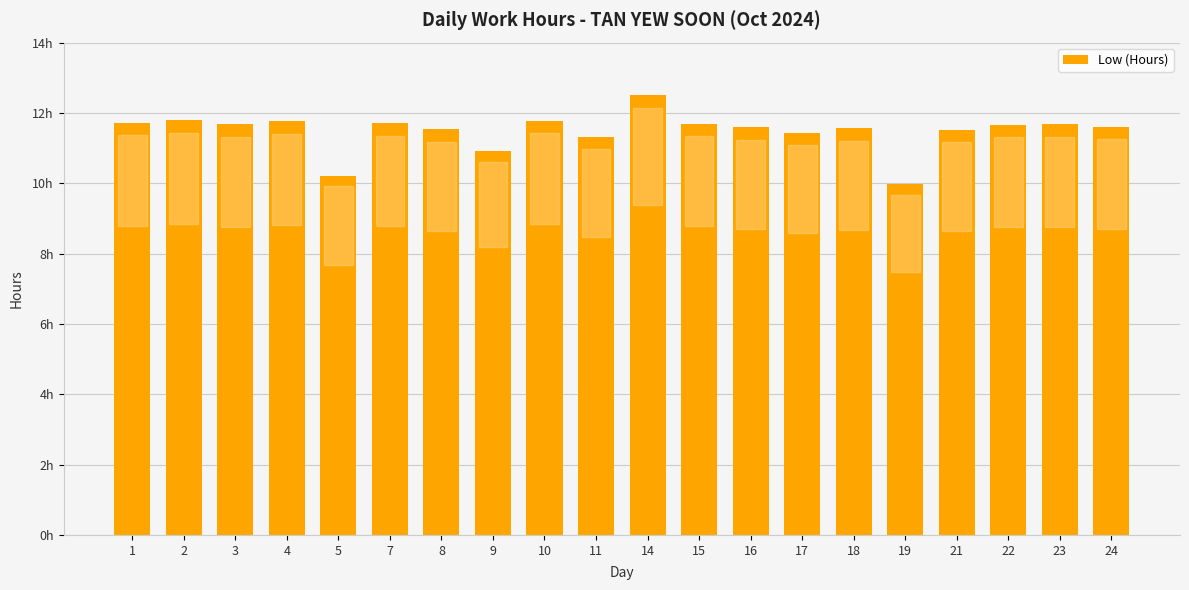

Which label corresponds to the smallest value in the chart?

19